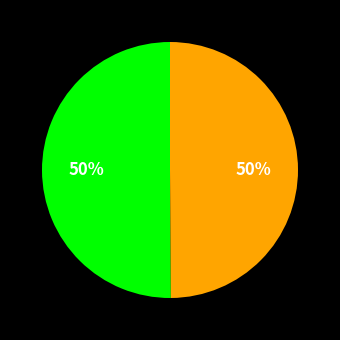

To the nearest percent, what is the average slice percentage?

50%